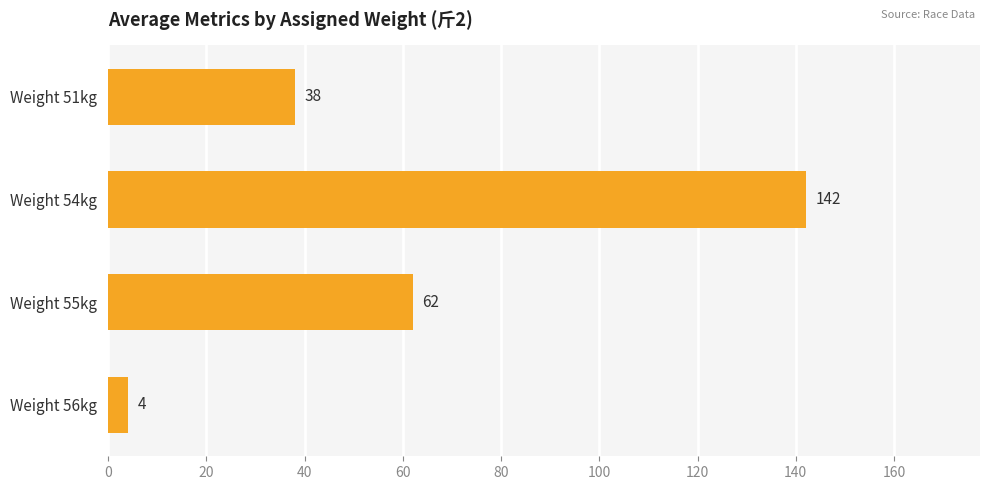

List the labels in order of value, largest first.

Weight 54kg, Weight 55kg, Weight 51kg, Weight 56kg